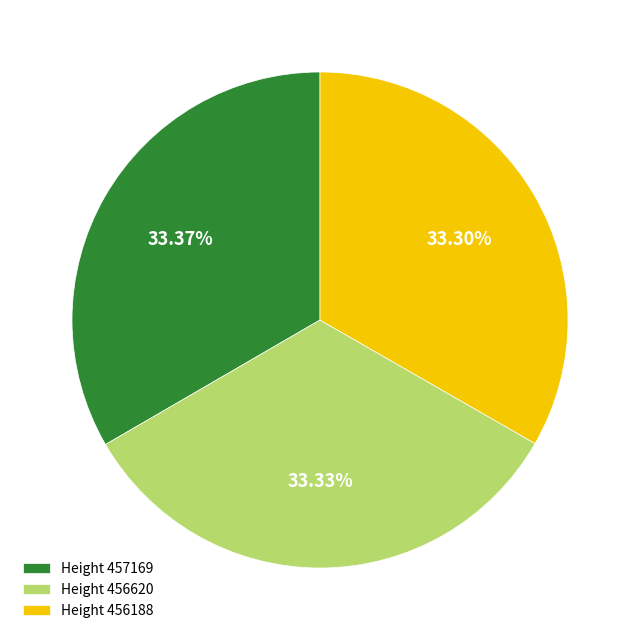

How many segments does this pie chart have?

3